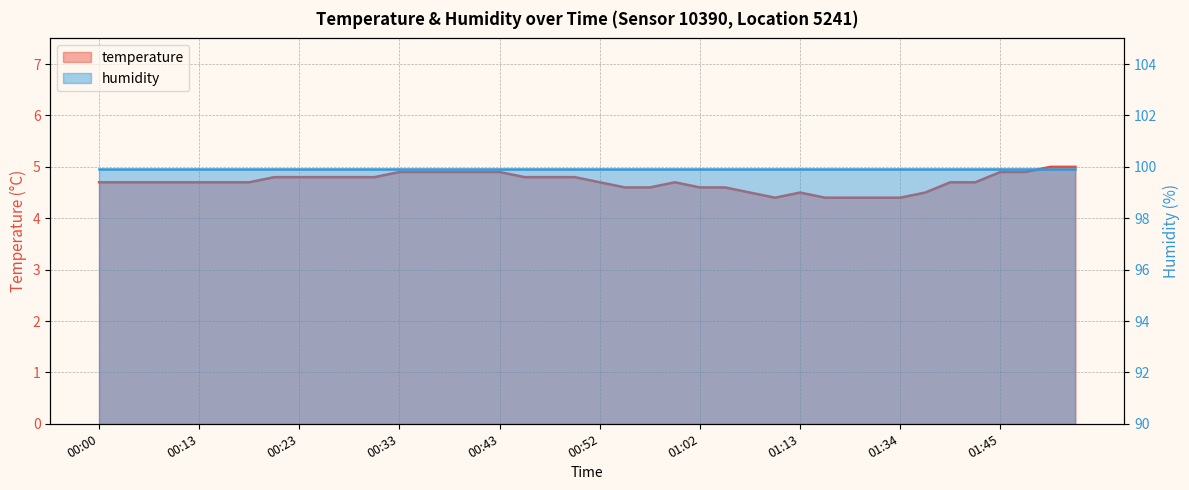

What is the value of the 20th point from the left?

4.8